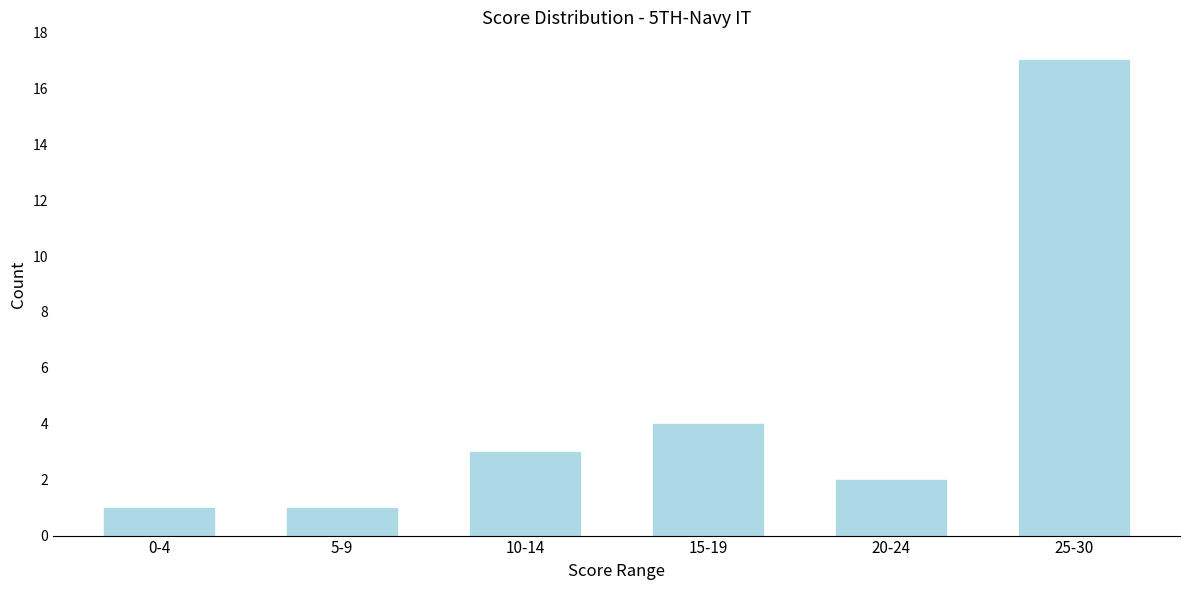

Reading right to left, list all the values displayed in this chart.

25-30=17	20-24=2	15-19=4	10-14=3	5-9=1	0-4=1